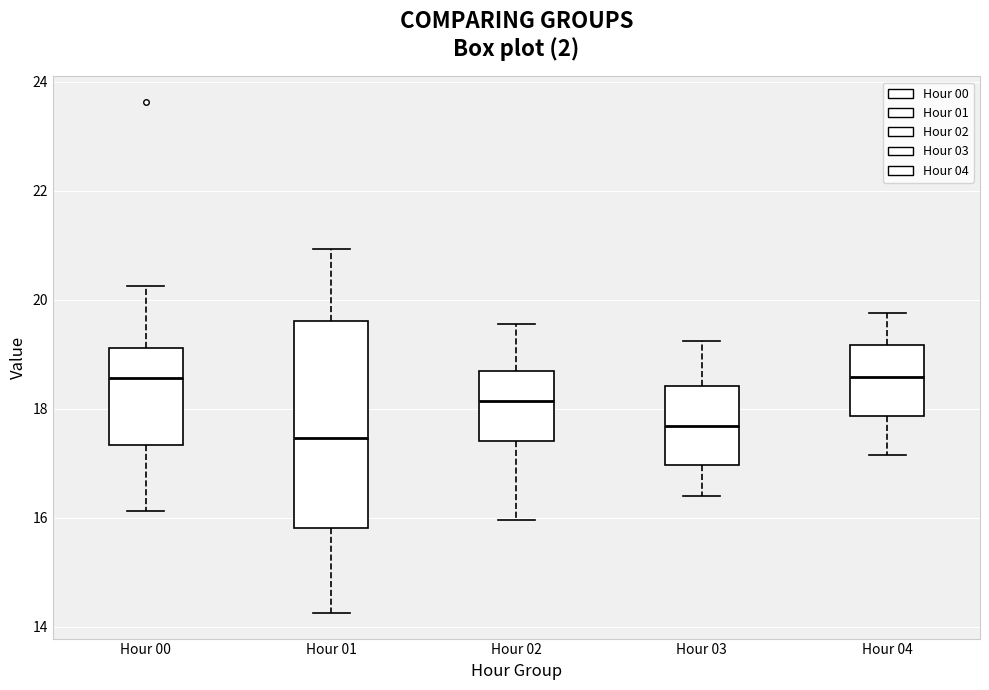

Reading left to right, transcribe this box plot: for each box, give where its median line is, the range the box spans, and where its two whiskers end, as read against the y-axis. The values are not printed on the chart, so give them approximately, as read against the axis.

Hour 00: median 18.6, box 17.4 to 19.2, whiskers 16.2 to 20.2
Hour 01: median 17.4, box 15.8 to 19.6, whiskers 14.2 to 21.0
Hour 02: median 18.2, box 17.4 to 18.6, whiskers 16.0 to 19.6
Hour 03: median 17.6, box 17.0 to 18.4, whiskers 16.4 to 19.2
Hour 04: median 18.6, box 17.8 to 19.2, whiskers 17.2 to 19.8